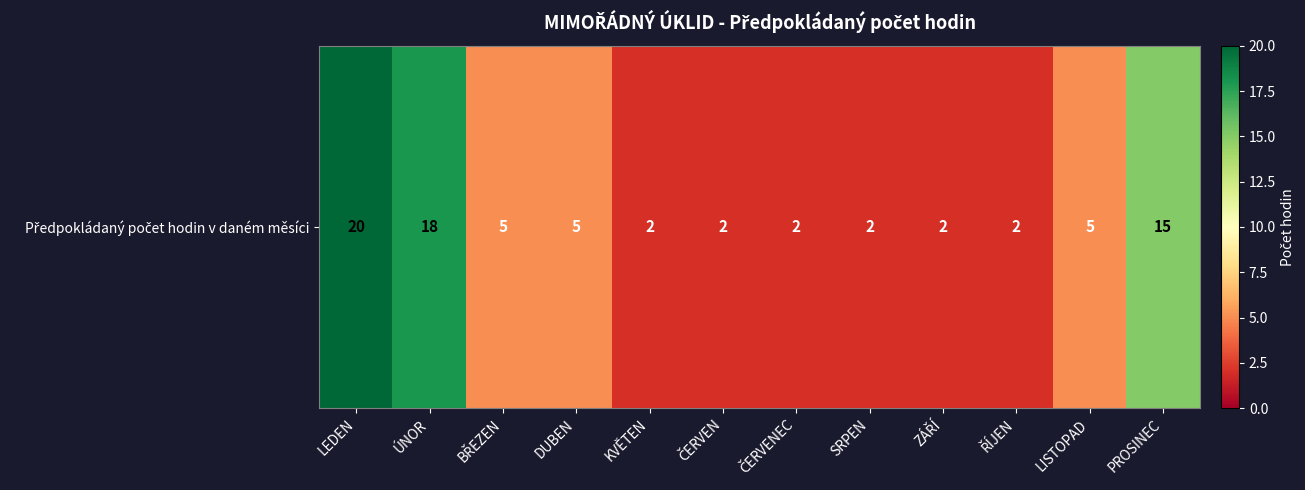

How many values exceed 5?

3